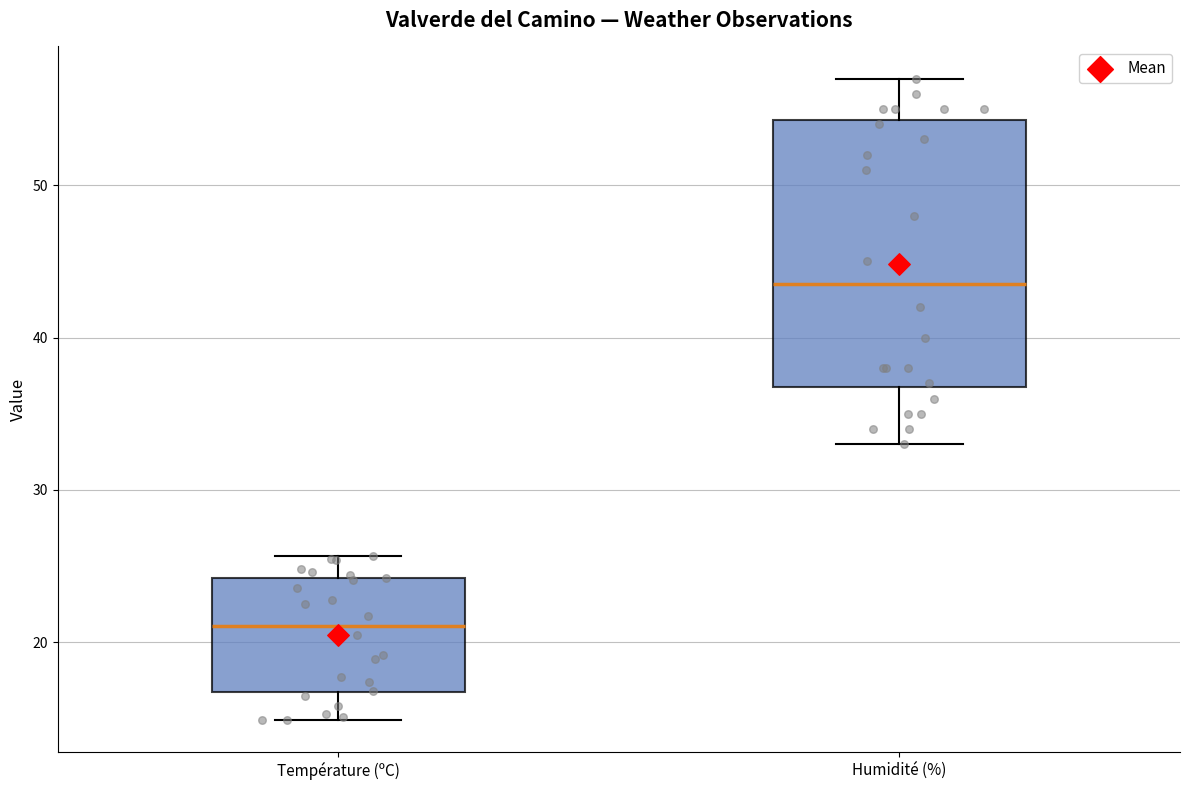

Reading left to right, read every box against the y-axis: the position of its median line, the range the box covers, and the ends of its whiskers. The values are not printed on the chart, so give them approximately, as read against the axis.

Température (ºC): median 21, box 17 to 24, whiskers 15 to 26
Humidité (%): median 44, box 37 to 54, whiskers 33 to 57